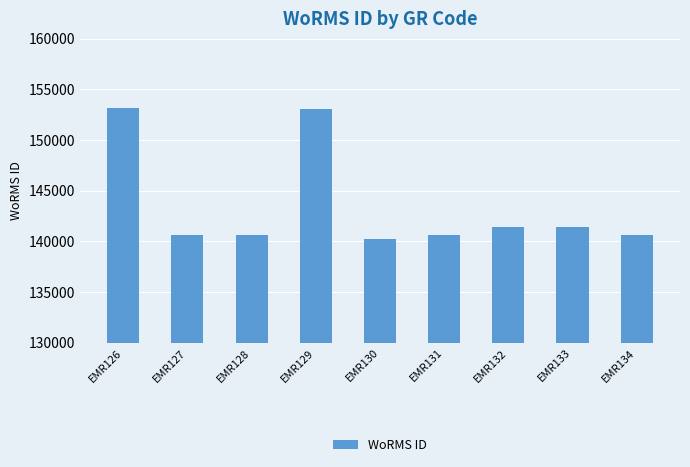

Where is the data nearest to the value 146702?

EMR133